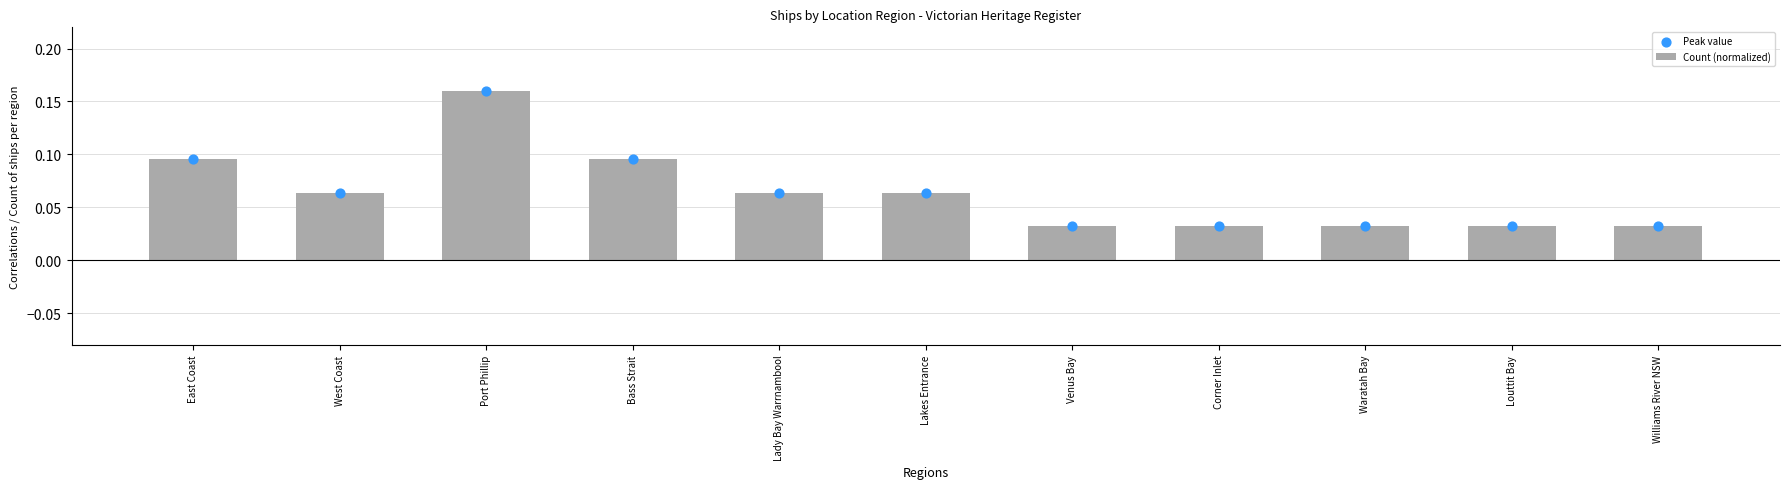

What is the total value across all series at Port Phillip?

0.3